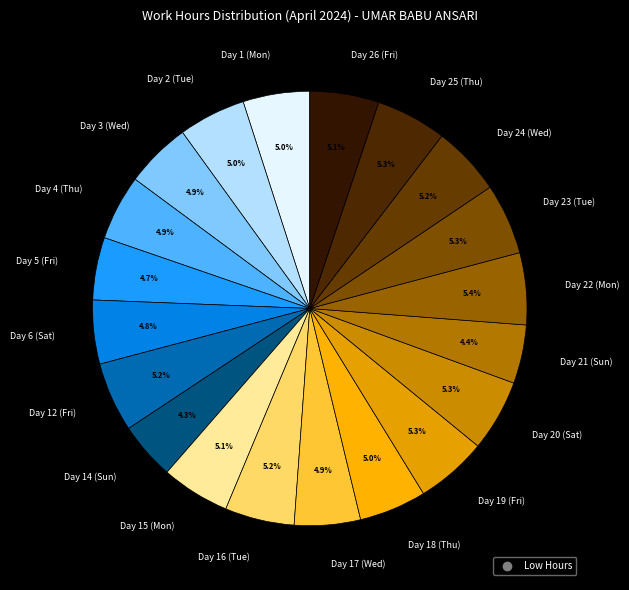

Approximately how many times larger is the value at Day 16 (Tue) compared to Day 18 (Thu)?

1.0